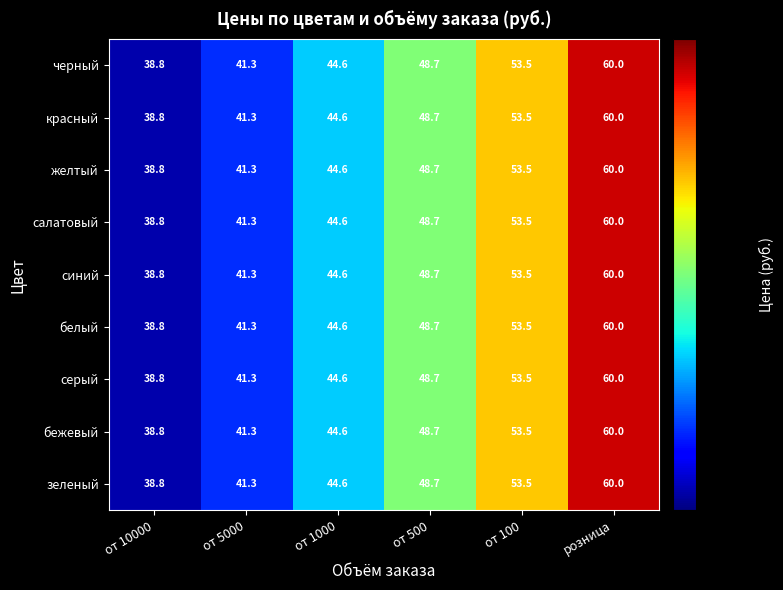

What is the total value across all series at от 5000?

371.7